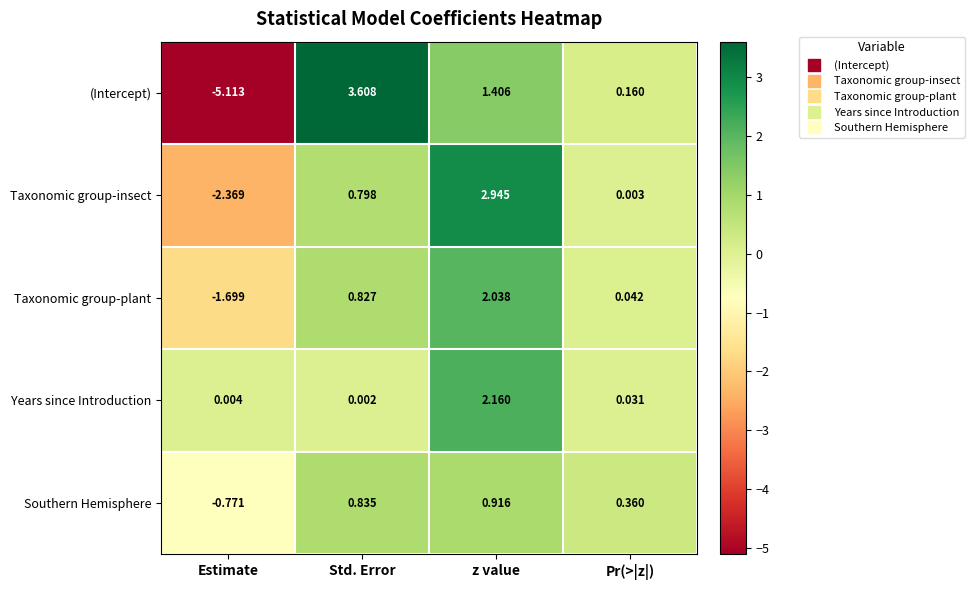

Where is Southern Hemisphere nearest to the value 0?

Pr(>|z|)